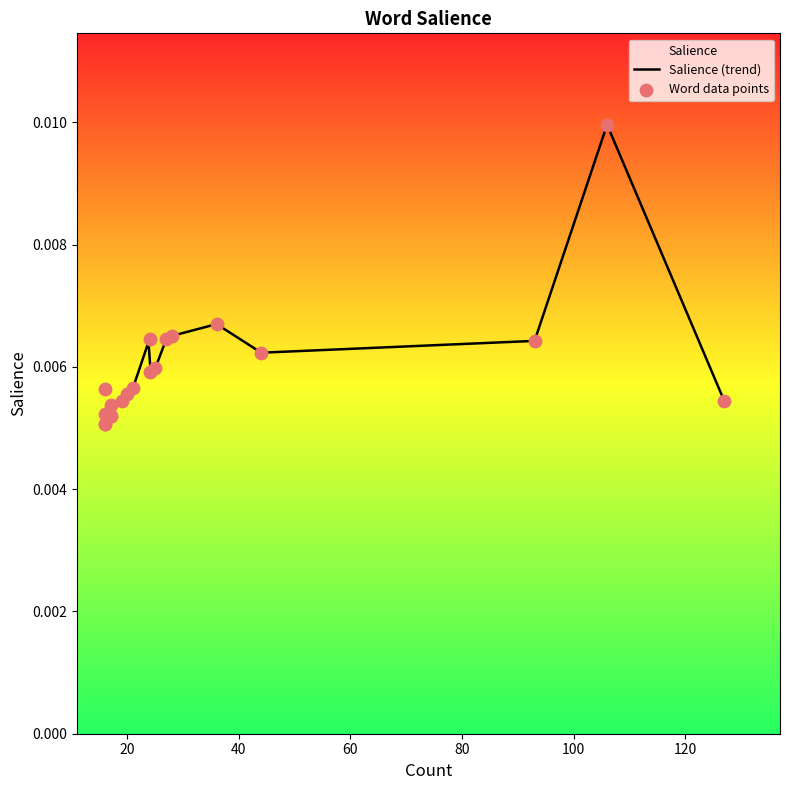

Between ediyor and yüksek, which is larger?

yüksek